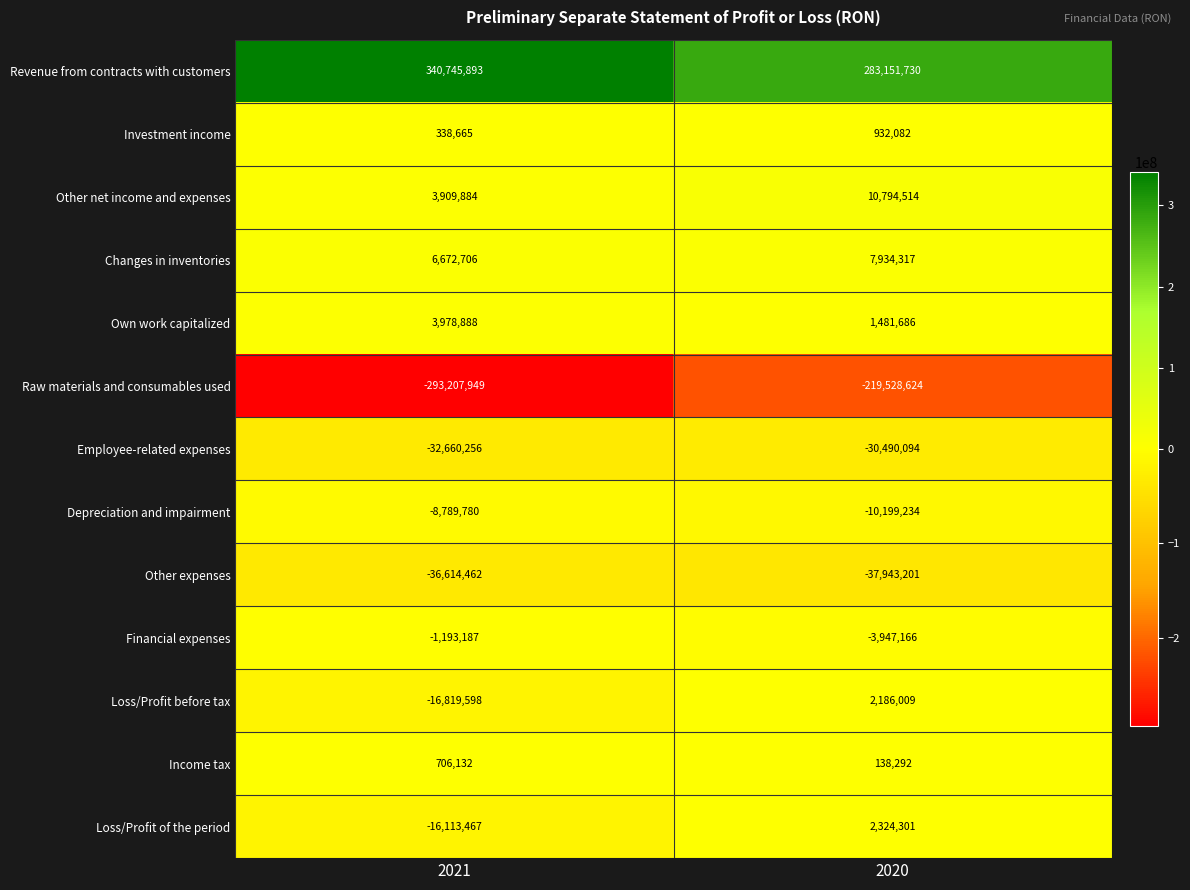

What is the greatest value displayed?

340745893